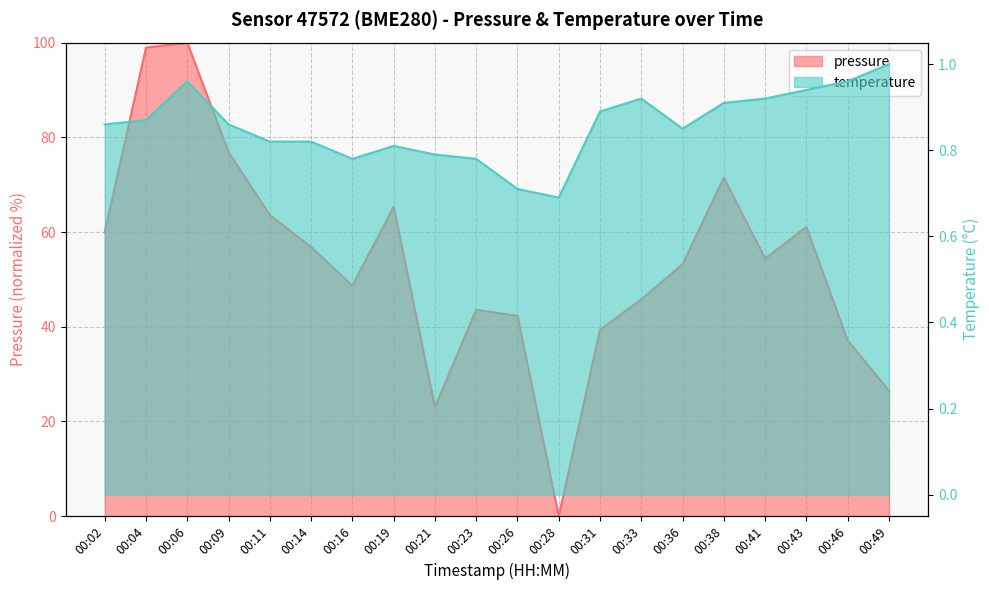

How many values in the pressure series are below 54?

10